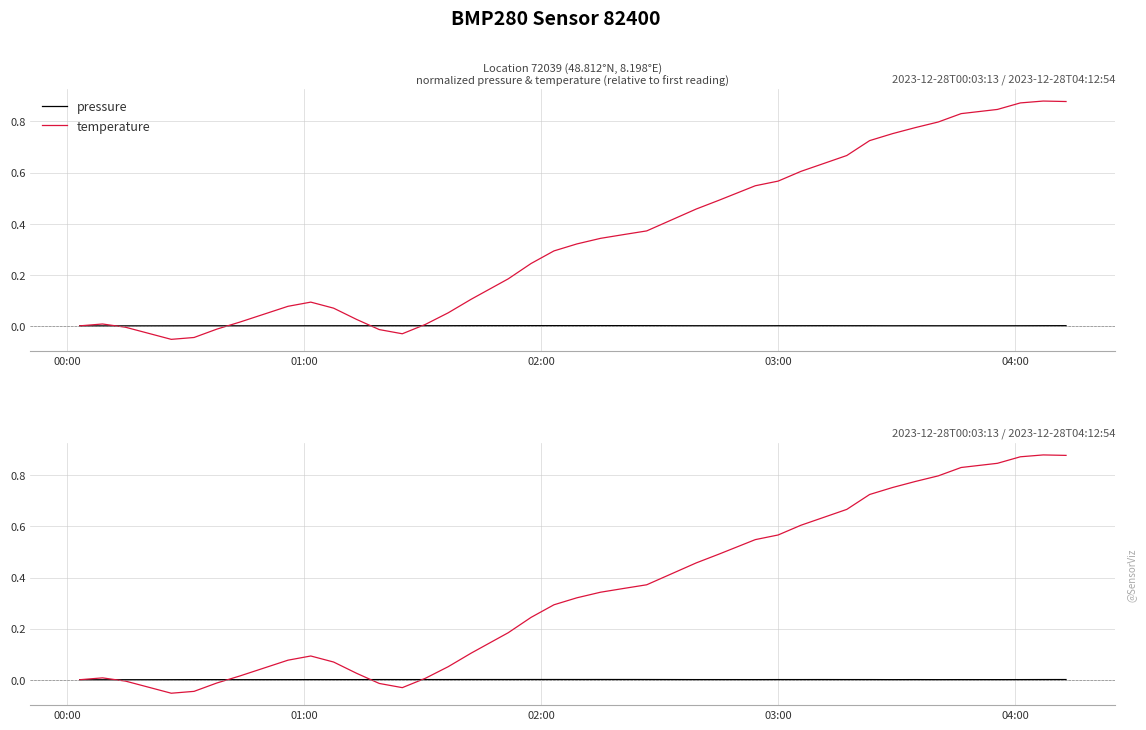

How many values in temperature are below zero?

7